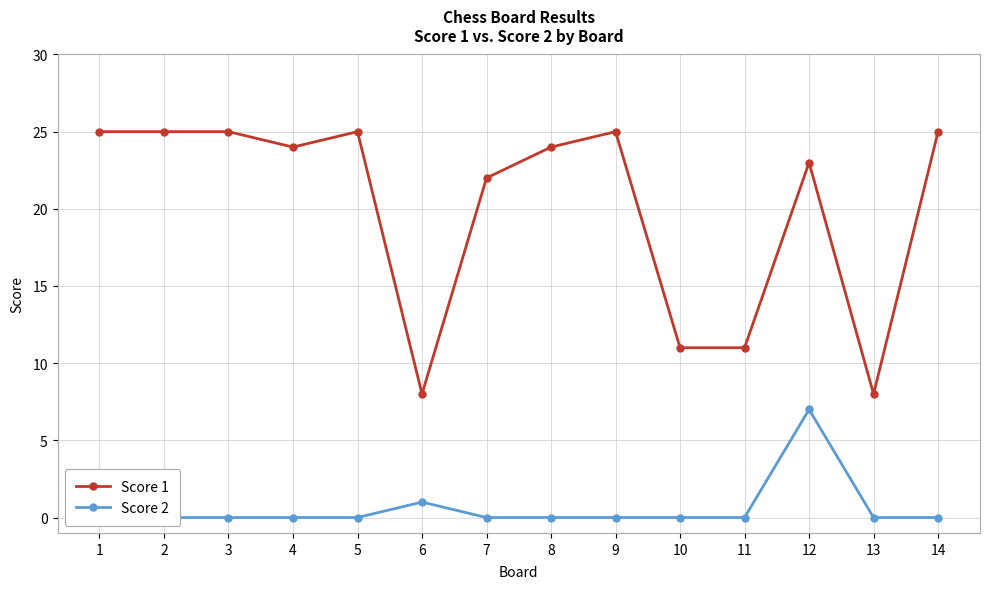

Is the value of Score 2 at 12 greater than the value of Score 1 at 7?

No